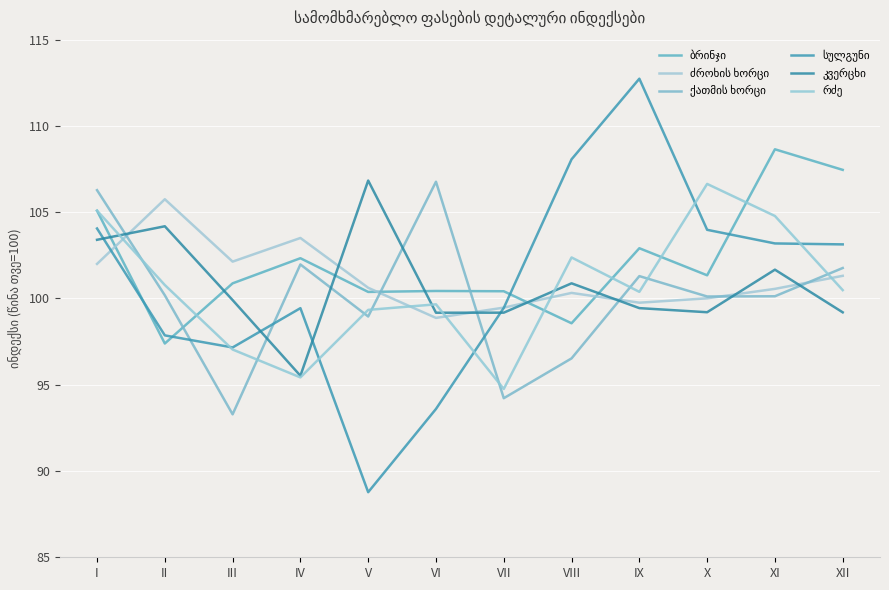

Does the chart have visible grid lines?

Yes